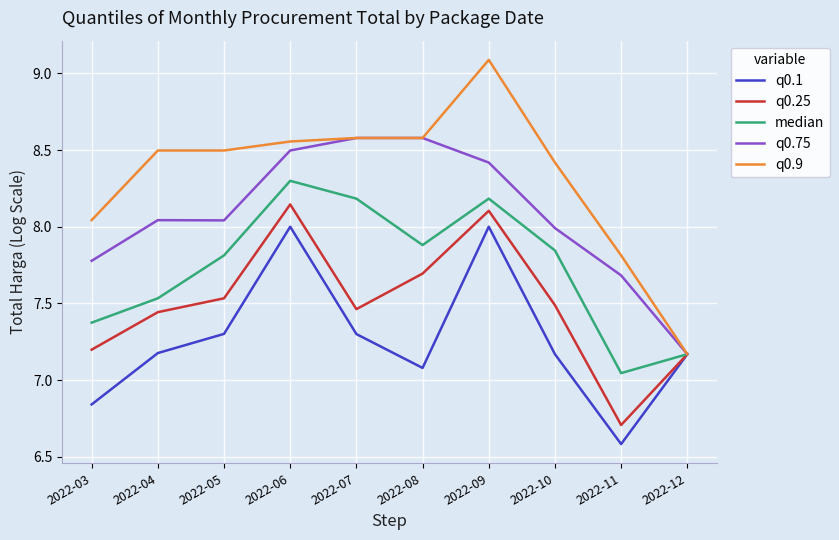

At how many categories does at least one series exceed 8?

8